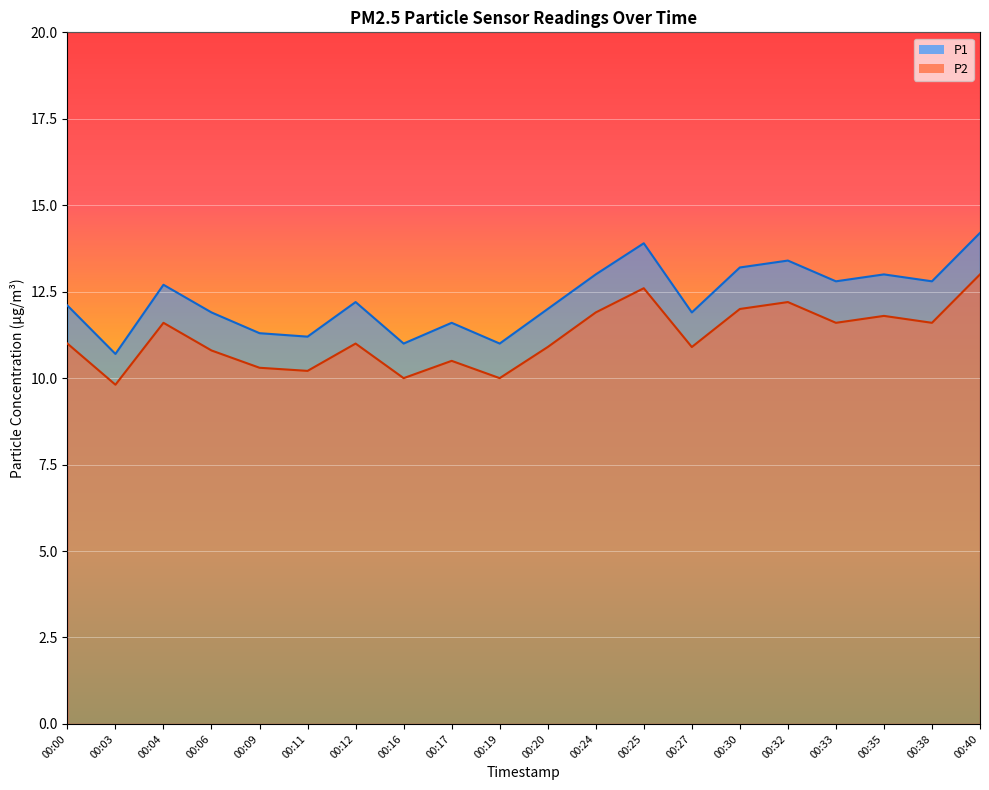

True or false: P2 and P1 cross at least once.

False